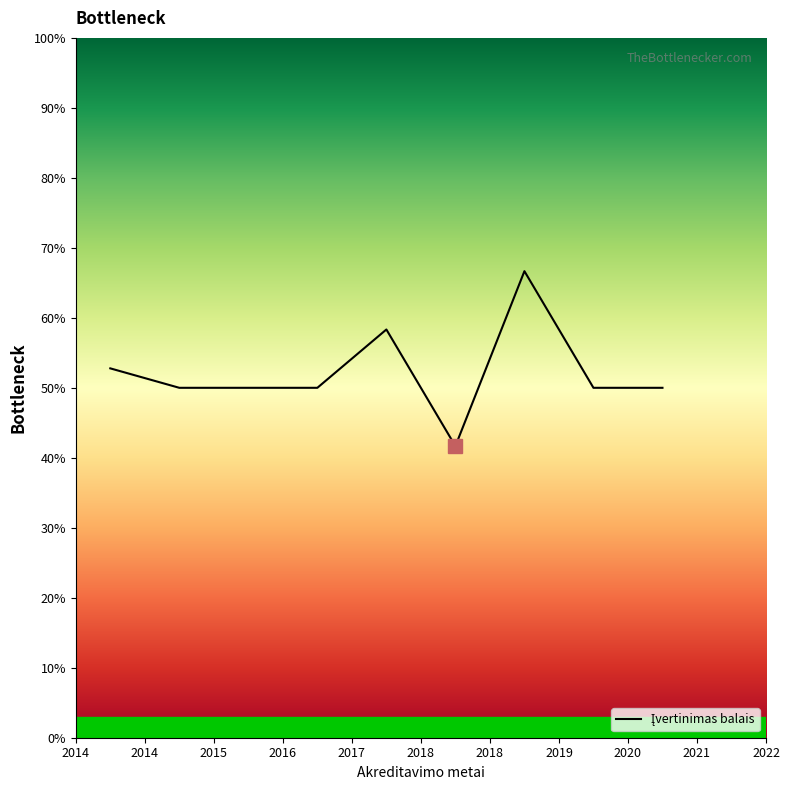

What is the minimum value shown in the chart?

41.7